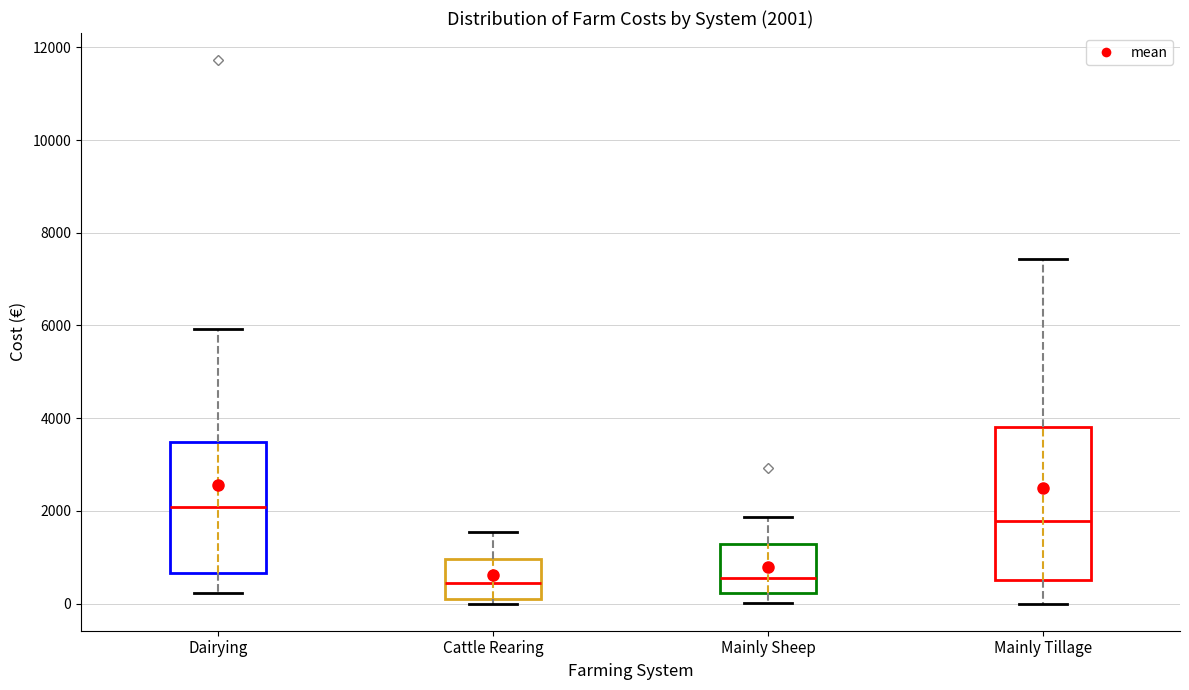

Which box is the tallest, from its lower edge to its upper edge?

Mainly Tillage